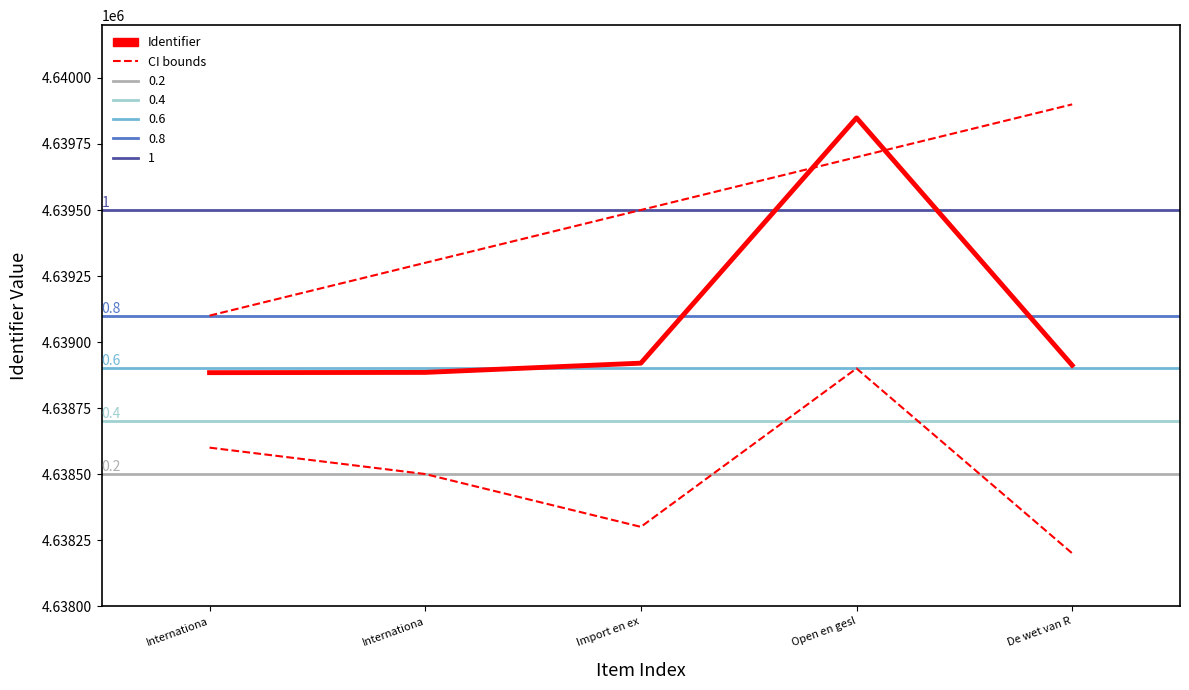

True or false: Lower CI has a value of 4638500 at Internationa.

True